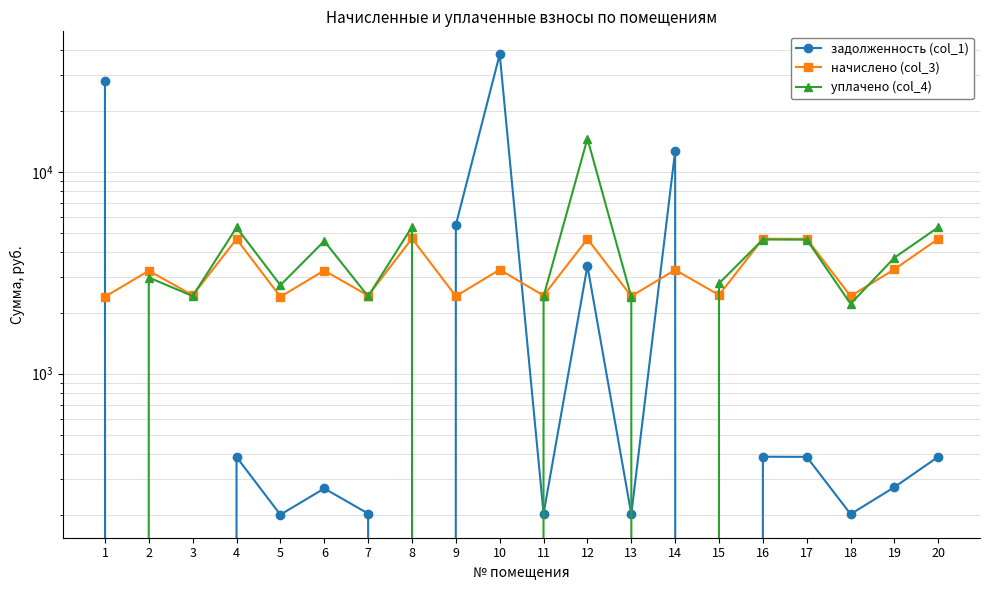

Which has a higher value, 13 or 1?

1